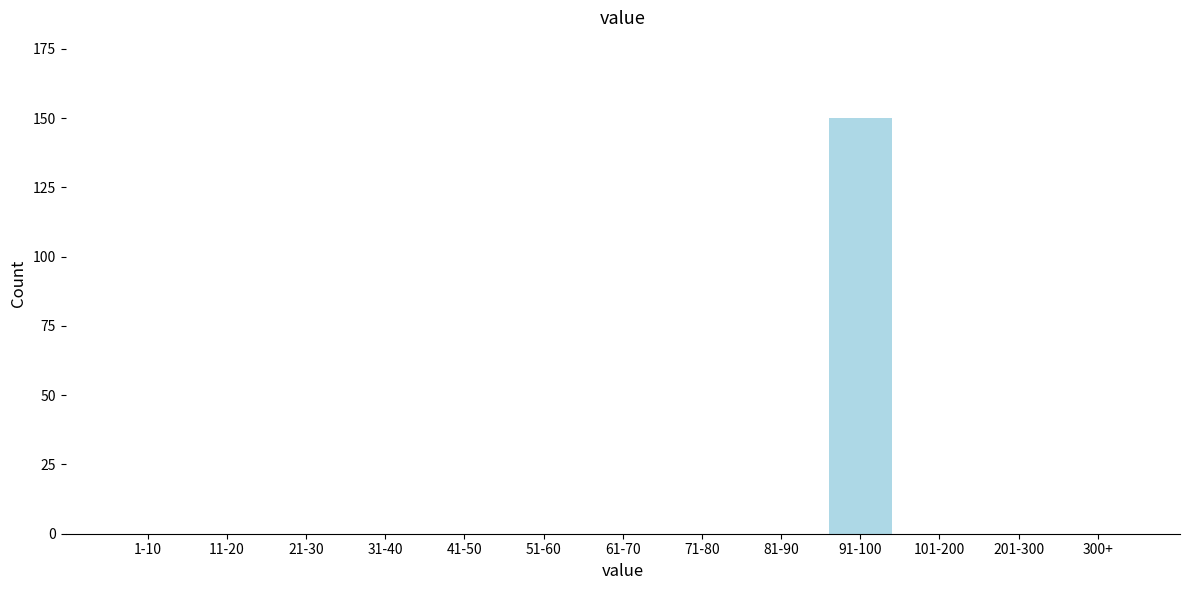

Reading right to left, extract all data points from this chart.

300+=0	201-300=0	101-200=0	91-100=150	81-90=0	71-80=0	61-70=0	51-60=0	41-50=0	31-40=0	21-30=0	11-20=0	1-10=0